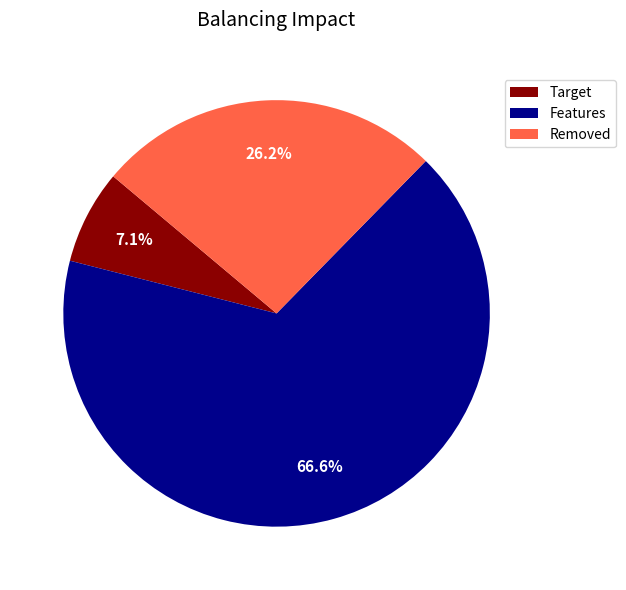

To the nearest percent, what is the average slice percentage?

33%